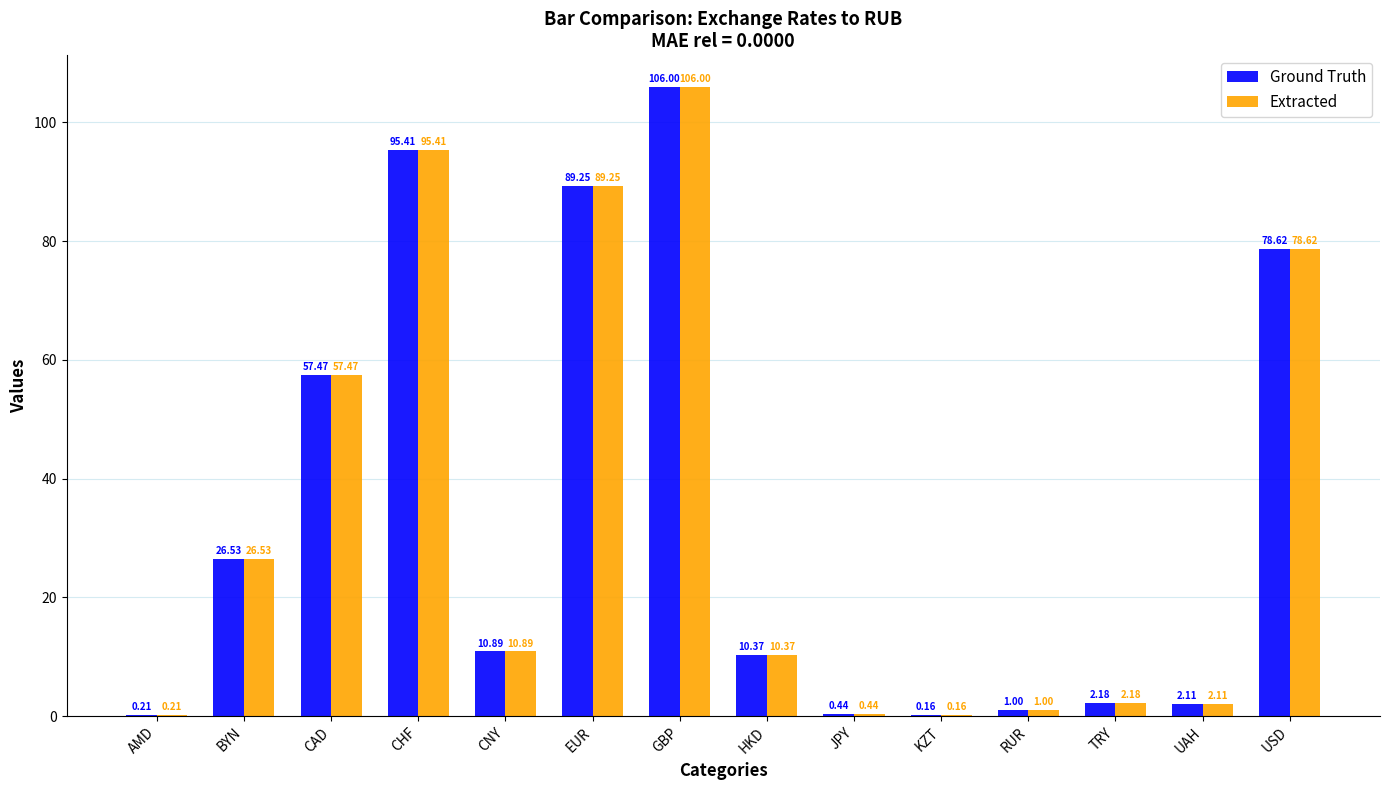

What is the approximate value of Ground Truth at CAD?

57.5